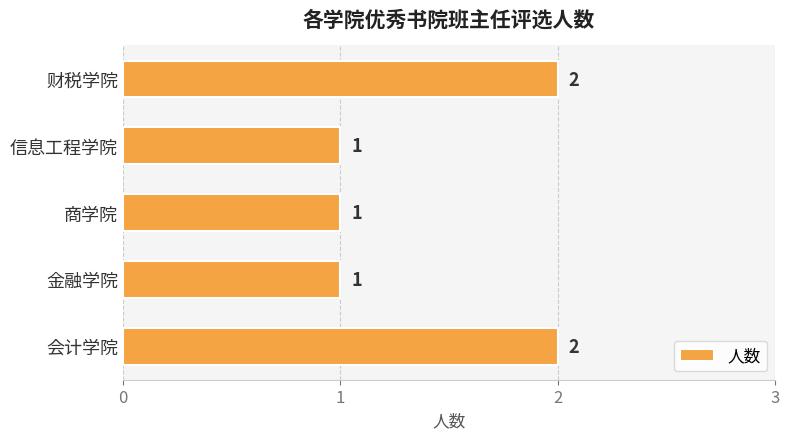

What is the sum of the values at 财税学院 and 金融学院?

3